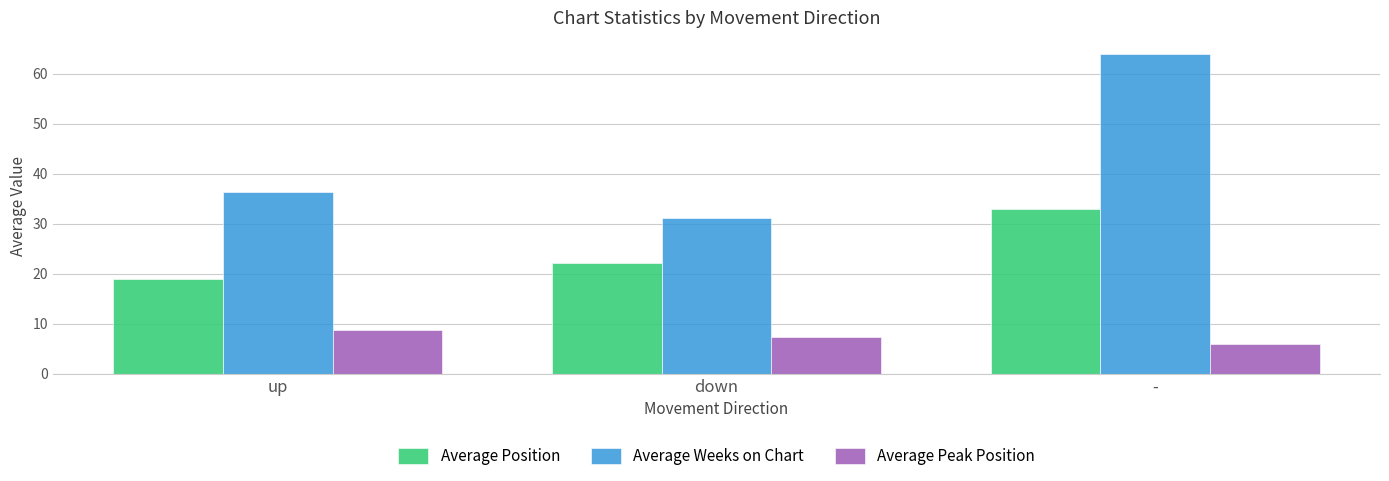

Is the value of Average Peak Position at up greater than the value of Average Weeks on Chart at up?

No